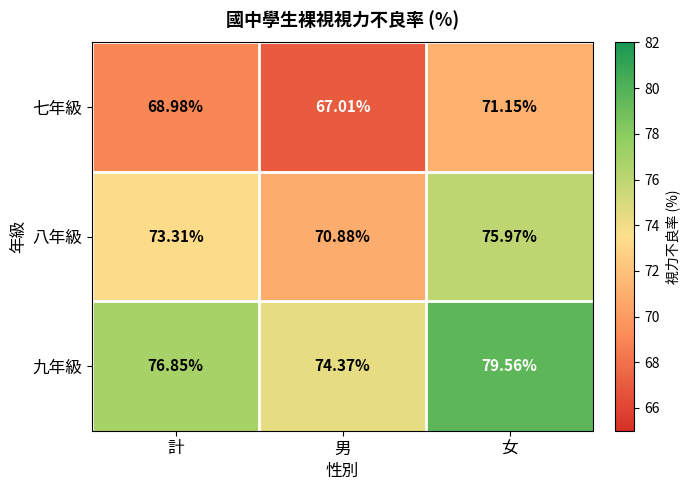

What is the smallest value displayed?

67.0